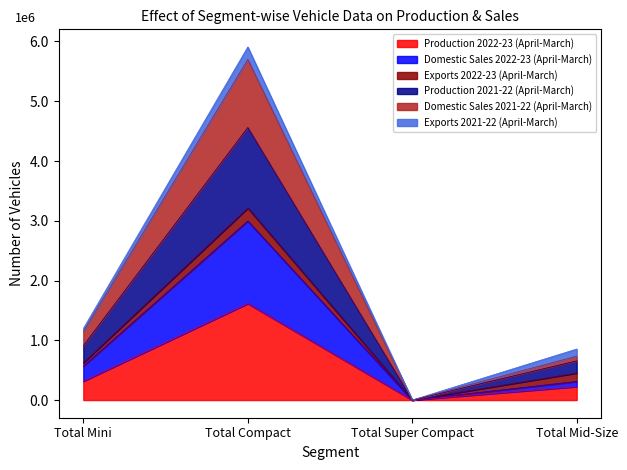

At which category does Production 2021-22 (April-March) reach its first local valley?

Total Super Compact